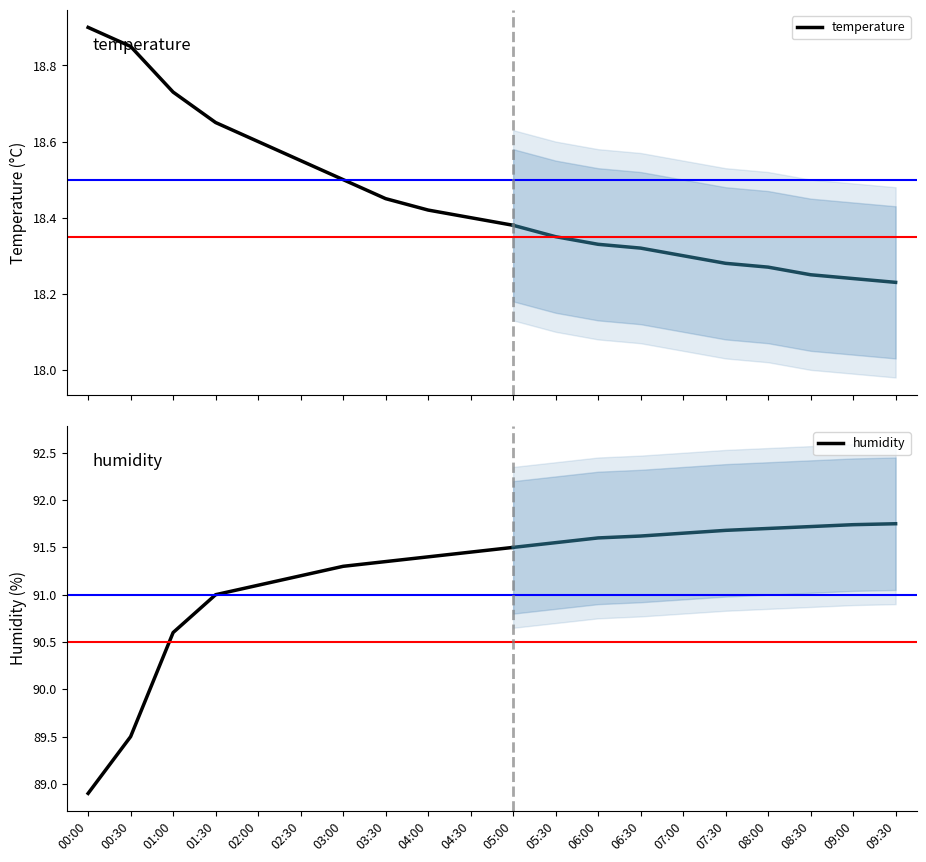

At which label does temperature reach its peak?

00:00